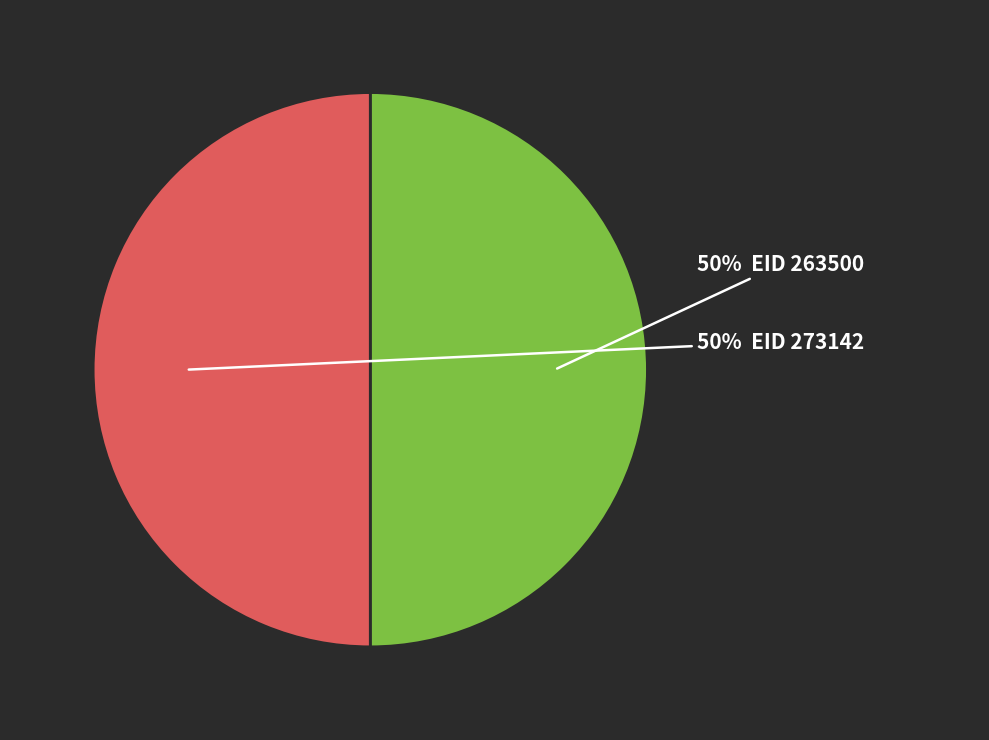

To the nearest percent, what is the average slice percentage?

50%